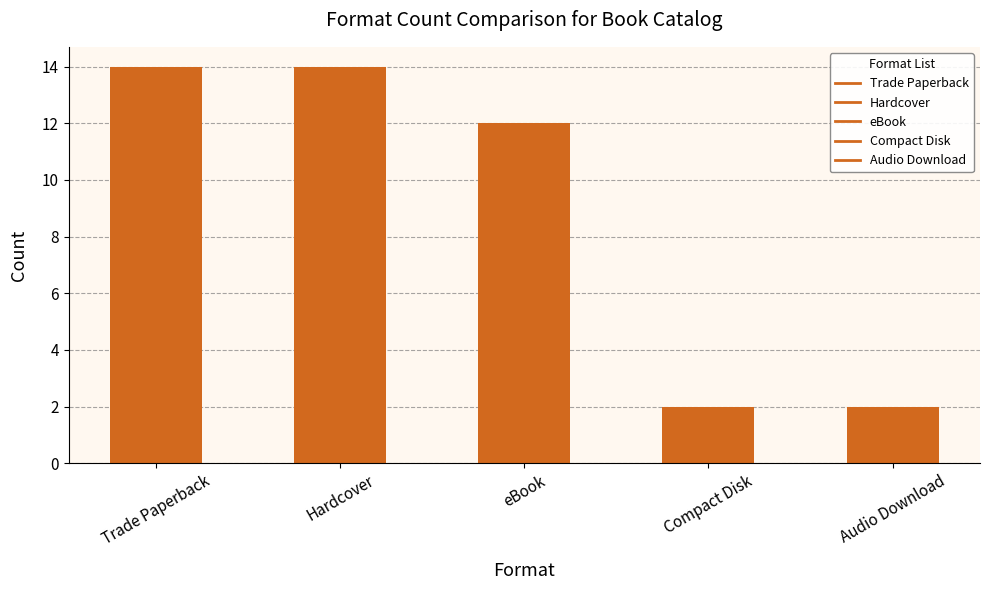

How many values are between 2 and 14?

5